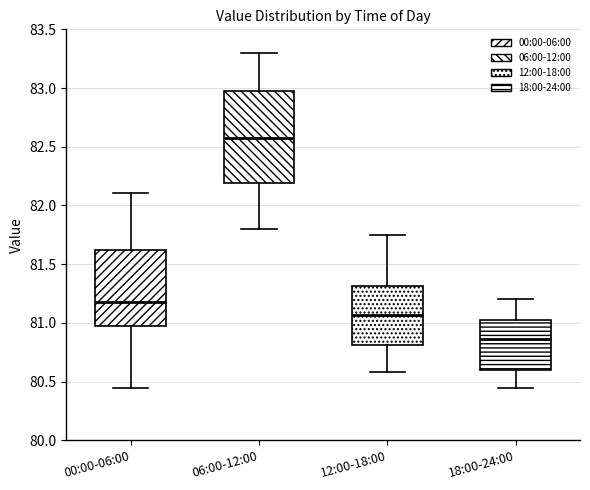

Where does the median line of the box for 06:00-12:00 sit on the y-axis? The values are not printed on the chart, so give them approximately, as read against the axis.

82.60